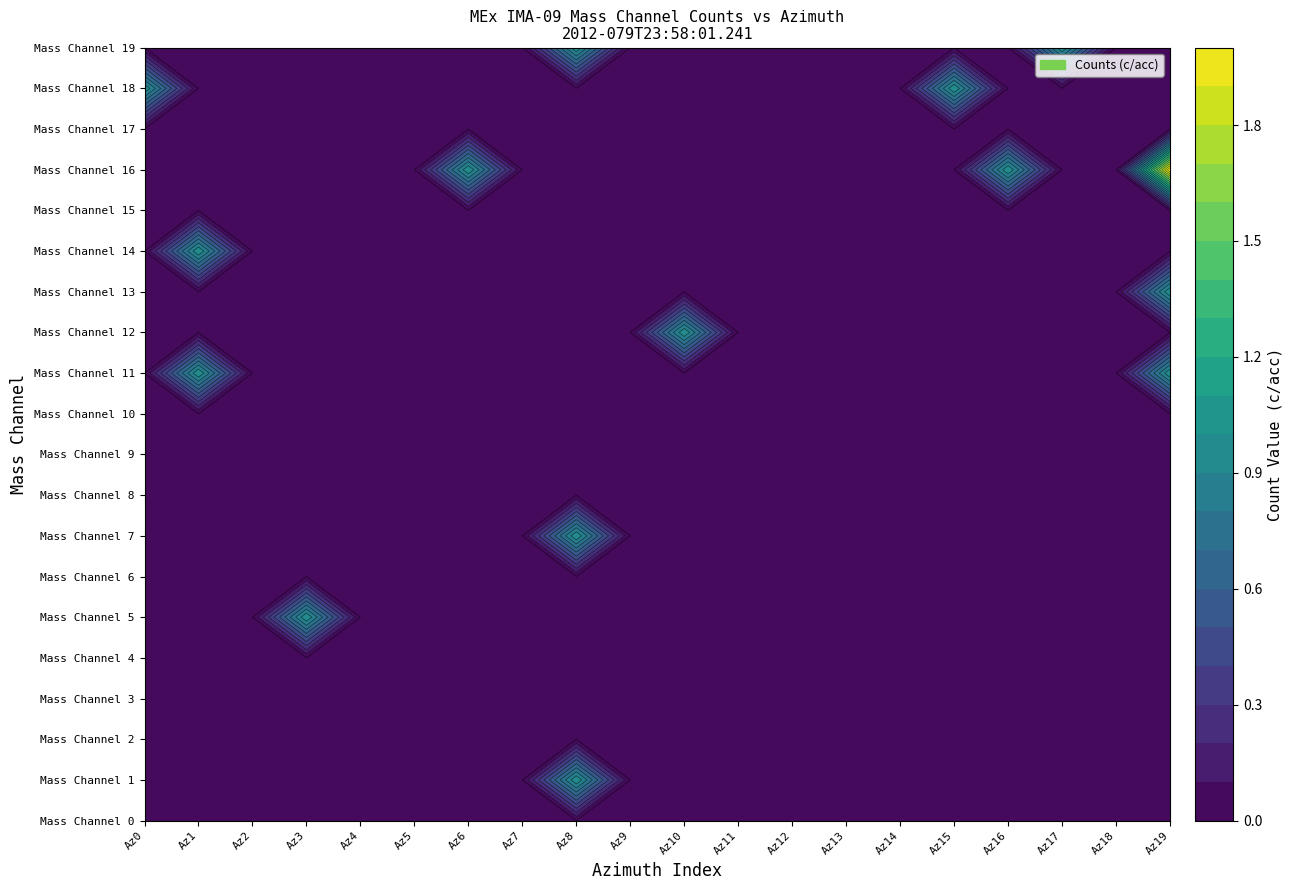

Reading right to left, what are all the values shown in this chart?

Mass Channel 0: 19=0	18=0	17=0	16=0	15=0	14=0	13=0	12=0	11=0	10=0	9=0	8=0	7=0	6=0	5=0	4=0	3=0	2=0	1=0	0=0
Mass Channel 1: 19=0	18=0	17=0	16=0	15=0	14=0	13=0	12=0	11=0	10=0	9=0	8=1	7=0	6=0	5=0	4=0	3=0	2=0	1=0	0=0
Mass Channel 2: 19=0	18=0	17=0	16=0	15=0	14=0	13=0	12=0	11=0	10=0	9=0	8=0	7=0	6=0	5=0	4=0	3=0	2=0	1=0	0=0
Mass Channel 3: 19=0	18=0	17=0	16=0	15=0	14=0	13=0	12=0	11=0	10=0	9=0	8=0	7=0	6=0	5=0	4=0	3=0	2=0	1=0	0=0
Mass Channel 4: 19=0	18=0	17=0	16=0	15=0	14=0	13=0	12=0	11=0	10=0	9=0	8=0	7=0	6=0	5=0	4=0	3=0	2=0	1=0	0=0
Mass Channel 5: 19=0	18=0	17=0	16=0	15=0	14=0	13=0	12=0	11=0	10=0	9=0	8=0	7=0	6=0	5=0	4=0	3=1	2=0	1=0	0=0
Mass Channel 6: 19=0	18=0	17=0	16=0	15=0	14=0	13=0	12=0	11=0	10=0	9=0	8=0	7=0	6=0	5=0	4=0	3=0	2=0	1=0	0=0
Mass Channel 7: 19=0	18=0	17=0	16=0	15=0	14=0	13=0	12=0	11=0	10=0	9=0	8=1	7=0	6=0	5=0	4=0	3=0	2=0	1=0	0=0
Mass Channel 8: 19=0	18=0	17=0	16=0	15=0	14=0	13=0	12=0	11=0	10=0	9=0	8=0	7=0	6=0	5=0	4=0	3=0	2=0	1=0	0=0
Mass Channel 9: 19=0	18=0	17=0	16=0	15=0	14=0	13=0	12=0	11=0	10=0	9=0	8=0	7=0	6=0	5=0	4=0	3=0	2=0	1=0	0=0
Mass Channel 10: 19=0	18=0	17=0	16=0	15=0	14=0	13=0	12=0	11=0	10=0	9=0	8=0	7=0	6=0	5=0	4=0	3=0	2=0	1=0	0=0
Mass Channel 11: 19=1	18=0	17=0	16=0	15=0	14=0	13=0	12=0	11=0	10=0	9=0	8=0	7=0	6=0	5=0	4=0	3=0	2=0	1=1	0=0
Mass Channel 12: 19=0	18=0	17=0	16=0	15=0	14=0	13=0	12=0	11=0	10=1	9=0	8=0	7=0	6=0	5=0	4=0	3=0	2=0	1=0	0=0
Mass Channel 13: 19=1	18=0	17=0	16=0	15=0	14=0	13=0	12=0	11=0	10=0	9=0	8=0	7=0	6=0	5=0	4=0	3=0	2=0	1=0	0=0
Mass Channel 14: 19=0	18=0	17=0	16=0	15=0	14=0	13=0	12=0	11=0	10=0	9=0	8=0	7=0	6=0	5=0	4=0	3=0	2=0	1=1	0=0
Mass Channel 15: 19=0	18=0	17=0	16=0	15=0	14=0	13=0	12=0	11=0	10=0	9=0	8=0	7=0	6=0	5=0	4=0	3=0	2=0	1=0	0=0
Mass Channel 16: 19=2	18=0	17=0	16=1	15=0	14=0	13=0	12=0	11=0	10=0	9=0	8=0	7=0	6=1	5=0	4=0	3=0	2=0	1=0	0=0
Mass Channel 17: 19=0	18=0	17=0	16=0	15=0	14=0	13=0	12=0	11=0	10=0	9=0	8=0	7=0	6=0	5=0	4=0	3=0	2=0	1=0	0=0
Mass Channel 18: 19=0	18=0	17=0	16=0	15=1	14=0	13=0	12=0	11=0	10=0	9=0	8=0	7=0	6=0	5=0	4=0	3=0	2=0	1=0	0=1
Mass Channel 19: 19=0	18=0	17=1	16=0	15=0	14=0	13=0	12=0	11=0	10=0	9=0	8=1	7=0	6=0	5=0	4=0	3=0	2=0	1=0	0=0